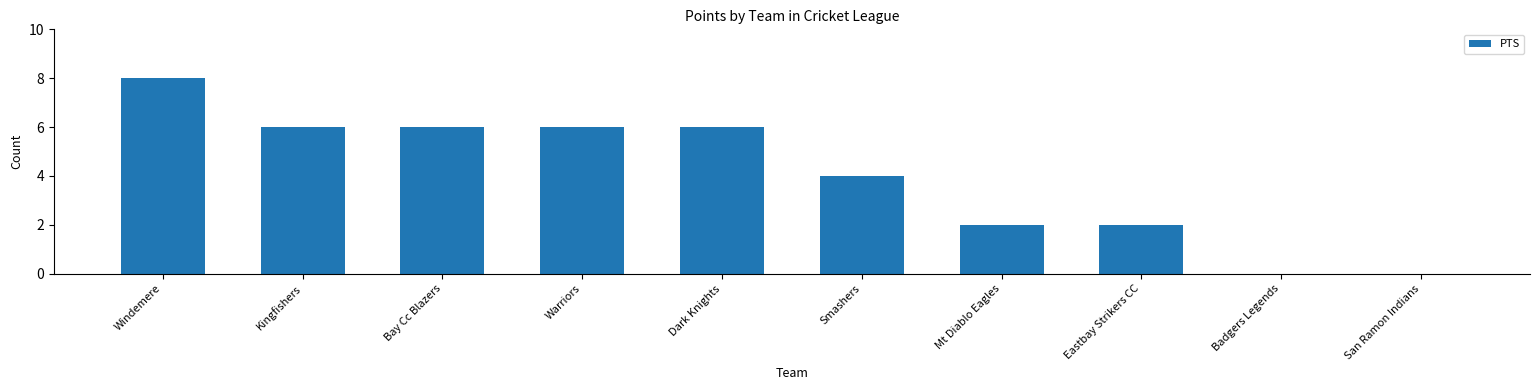

Are the bars horizontal?

No